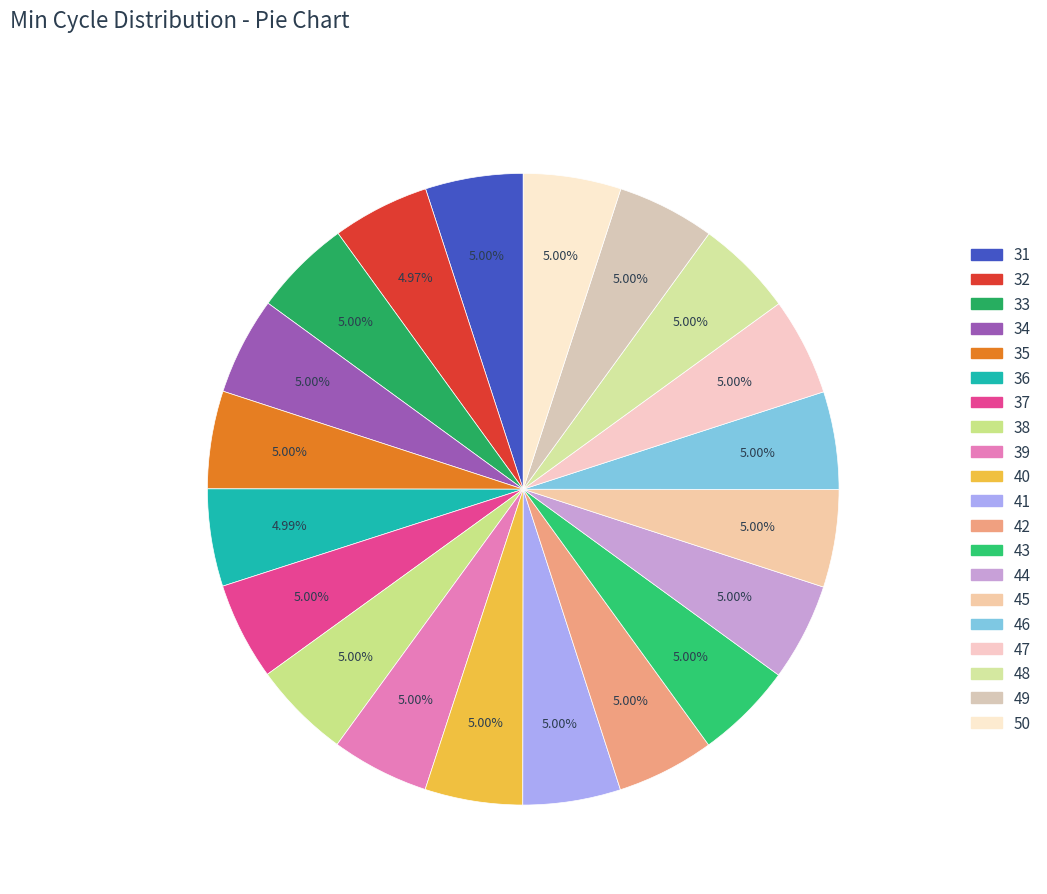

Count the number of slices in the pie.

20